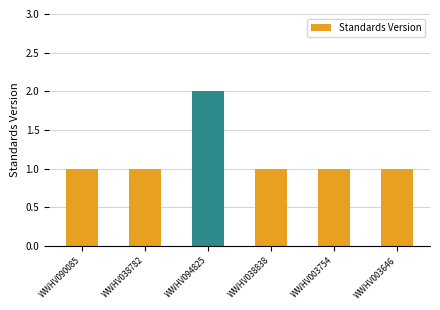

What is the label of the 4th bar from the right?

WWHV094825